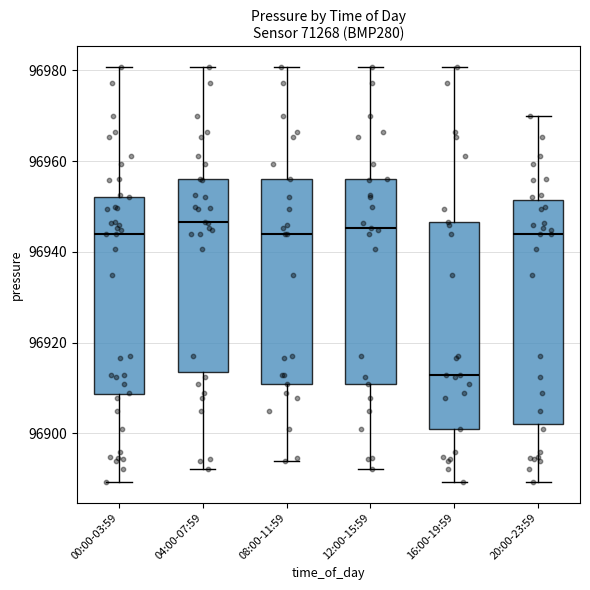

Reading left to right, transcribe this box plot: for each box, give where its median line is, the range the box spans, and where its two whiskers end, as read against the y-axis. The values are not printed on the chart, so give them approximately, as read against the axis.

00:00-03:59: median 96944, box 96908 to 96952, whiskers 96890 to 96980
04:00-07:59: median 96946, box 96914 to 96956, whiskers 96892 to 96980
08:00-11:59: median 96944, box 96910 to 96956, whiskers 96894 to 96980
12:00-15:59: median 96946, box 96910 to 96956, whiskers 96892 to 96980
16:00-19:59: median 96912, box 96900 to 96946, whiskers 96890 to 96980
20:00-23:59: median 96944, box 96902 to 96952, whiskers 96890 to 96970